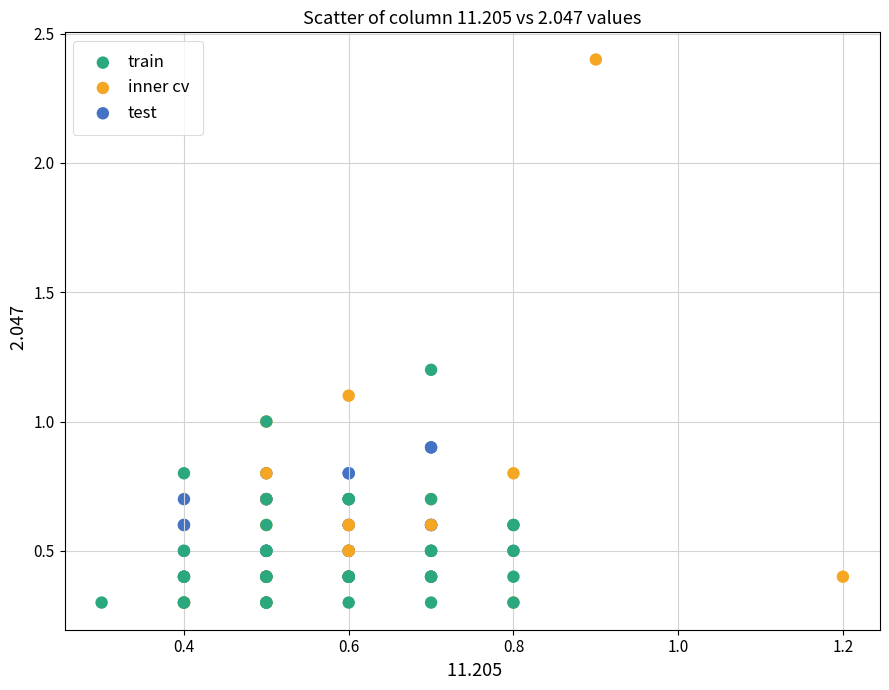

Which series reaches the maximum Y coordinate?

inner cv